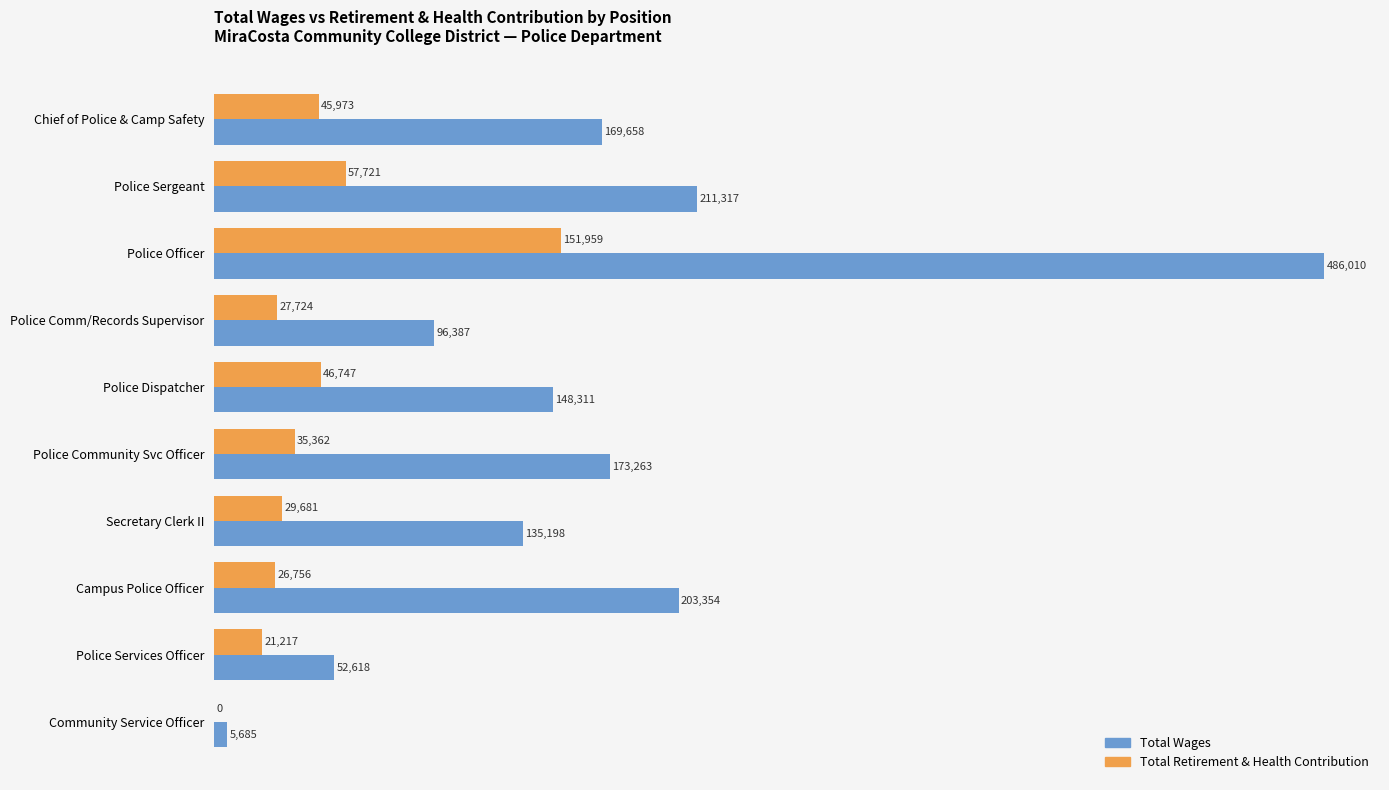

What is the approximate value of Total Wages at Police Comm/Records Supervisor?

96387